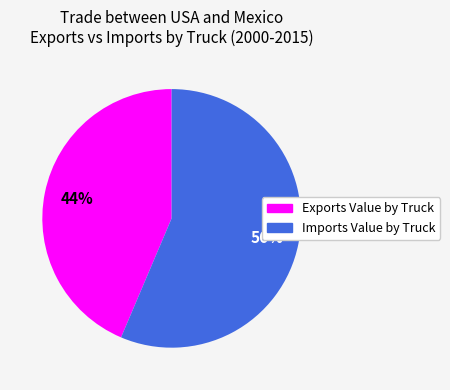

To the nearest percent, what percentage of the pie is Imports Value by Truck?

56%